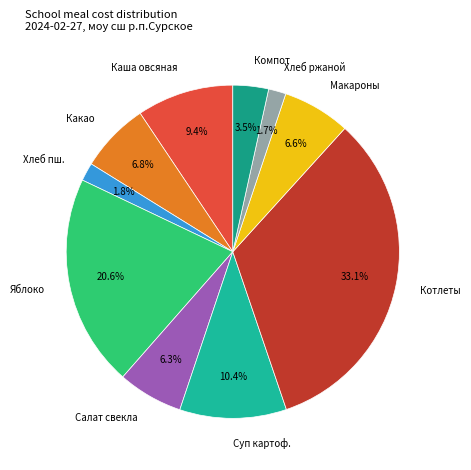

What is the largest slice in the pie chart?

Котлеты